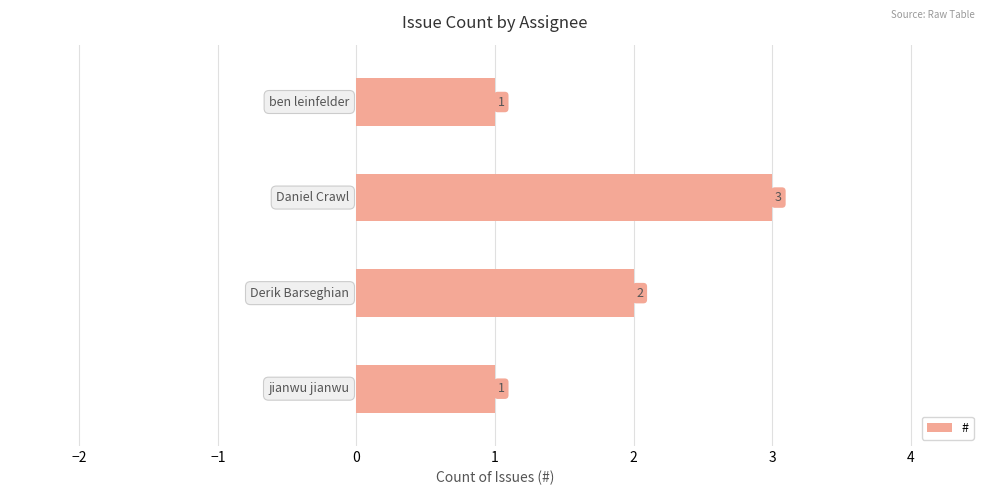

Count the values in the range 1 to 3.

4